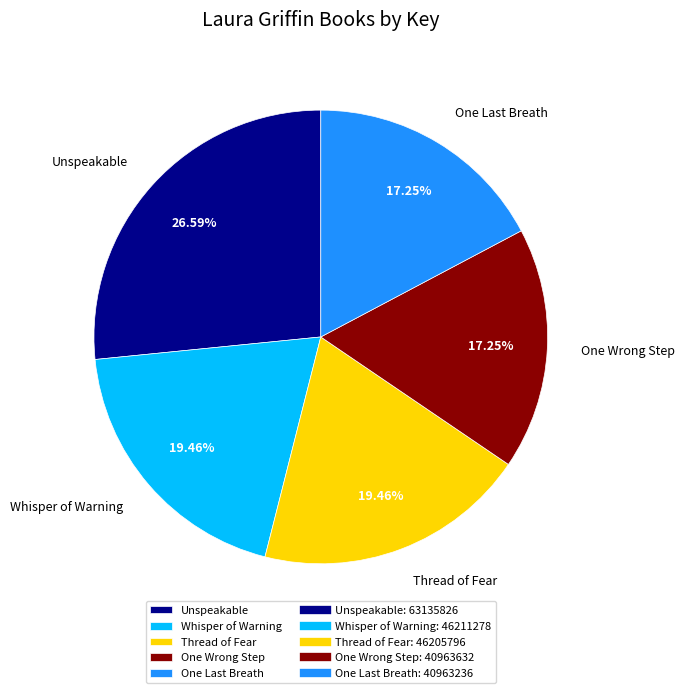

Count the number of slices in the pie.

5